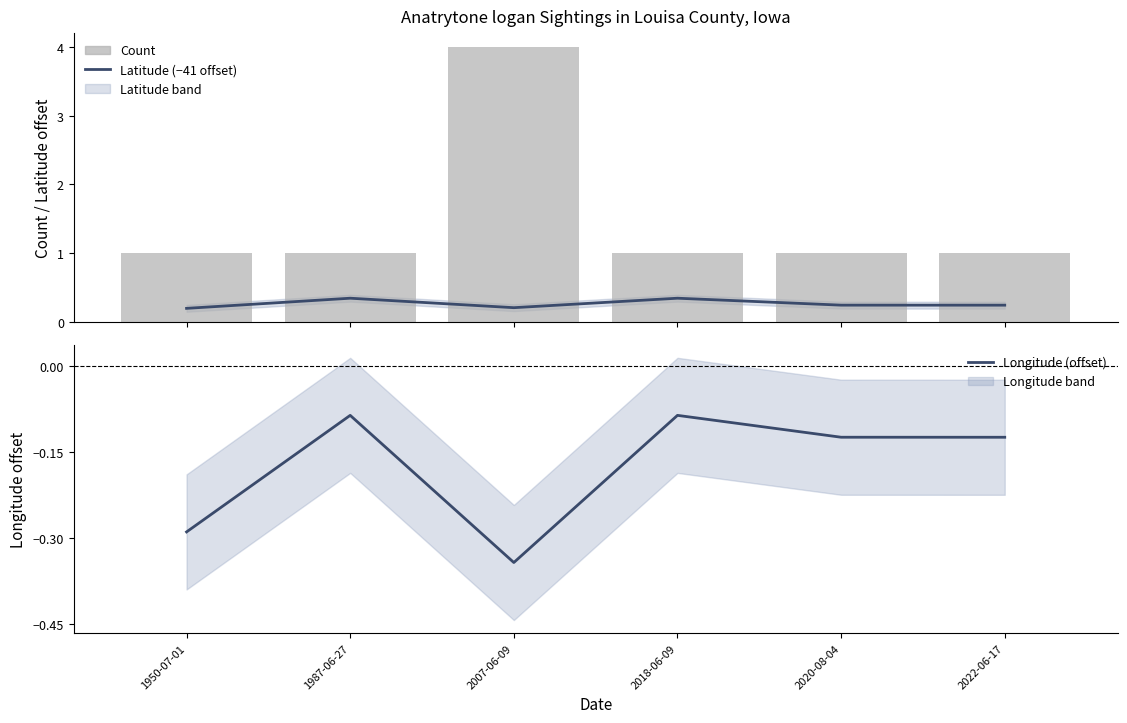

Which category has the lowest value in the Latitude (offset) series?

1950-07-01